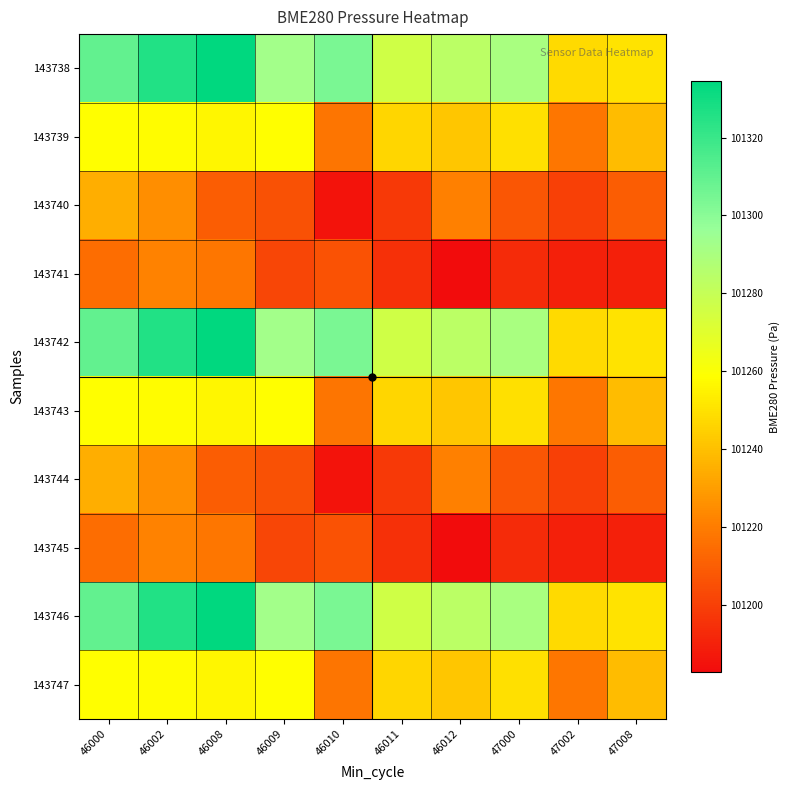

Which label corresponds to the smallest value in the chart?

46012